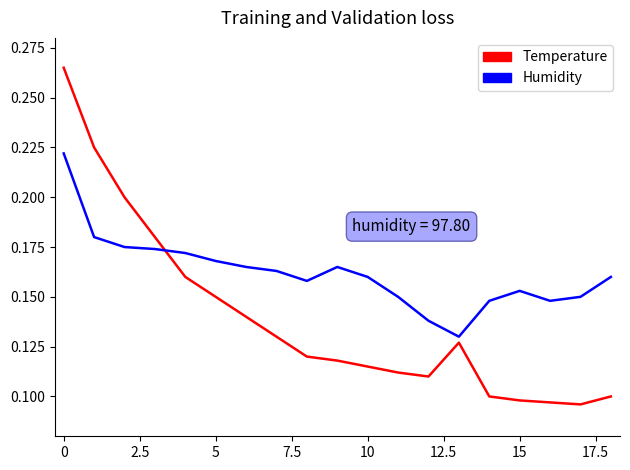

Which series has the widest spread of values?

Temperature